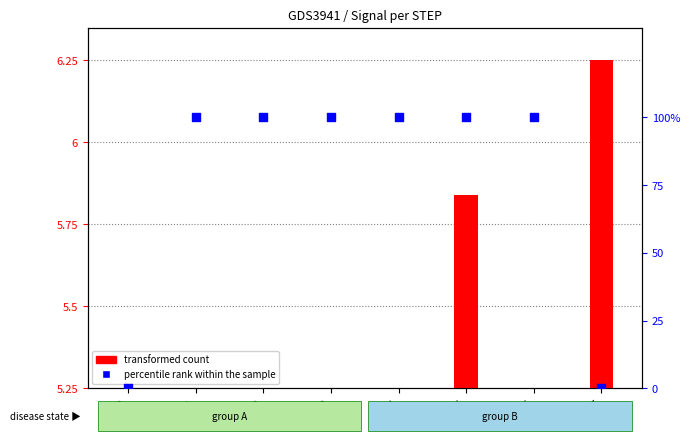

Which series has the largest total across all categories?

percentile rank within the sample